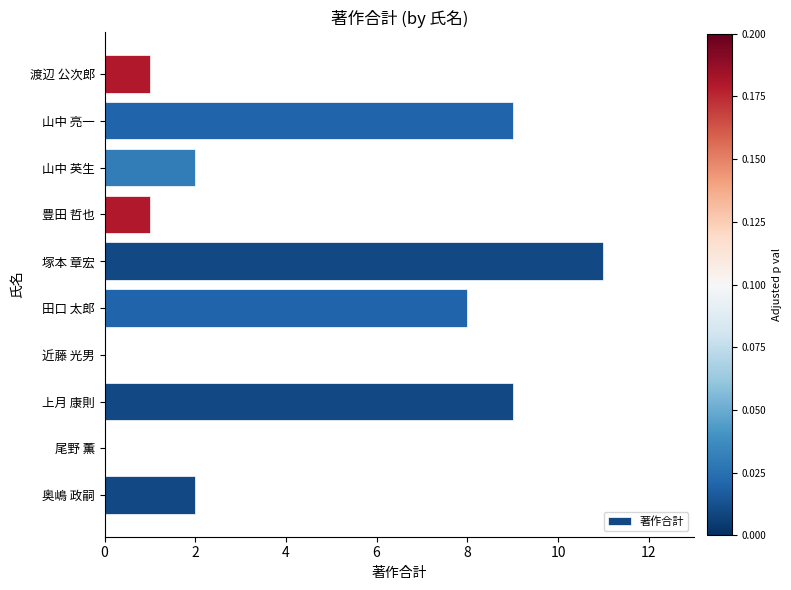

The value at 上月 康則 is 9. True or false?

True